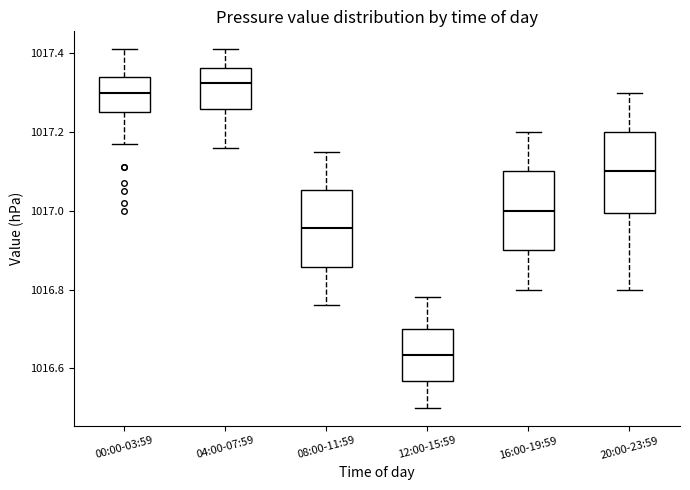

Which box has the highest median line?

04:00-07:59